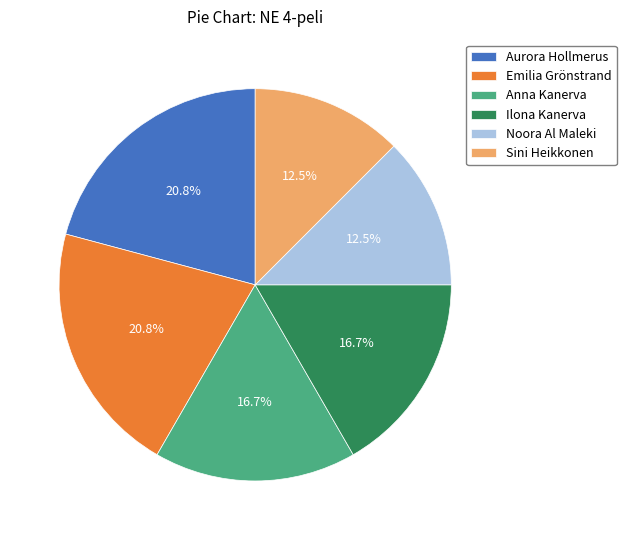

To the nearest percent, what is the average slice percentage?

17%